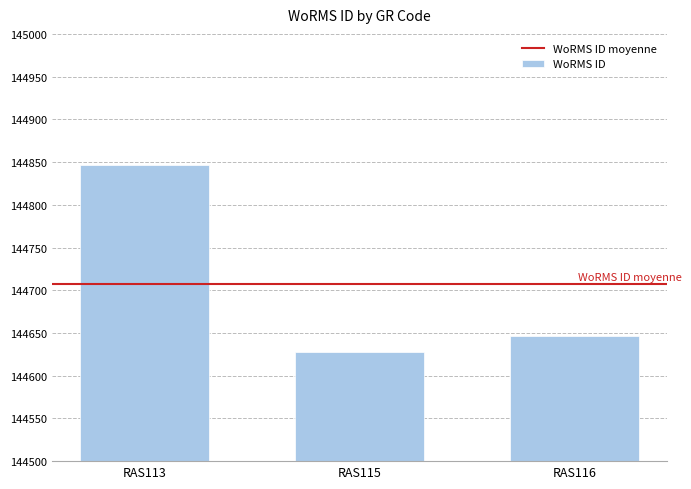

Rank the categories by value from lowest to highest.

RAS115, RAS116, RAS113